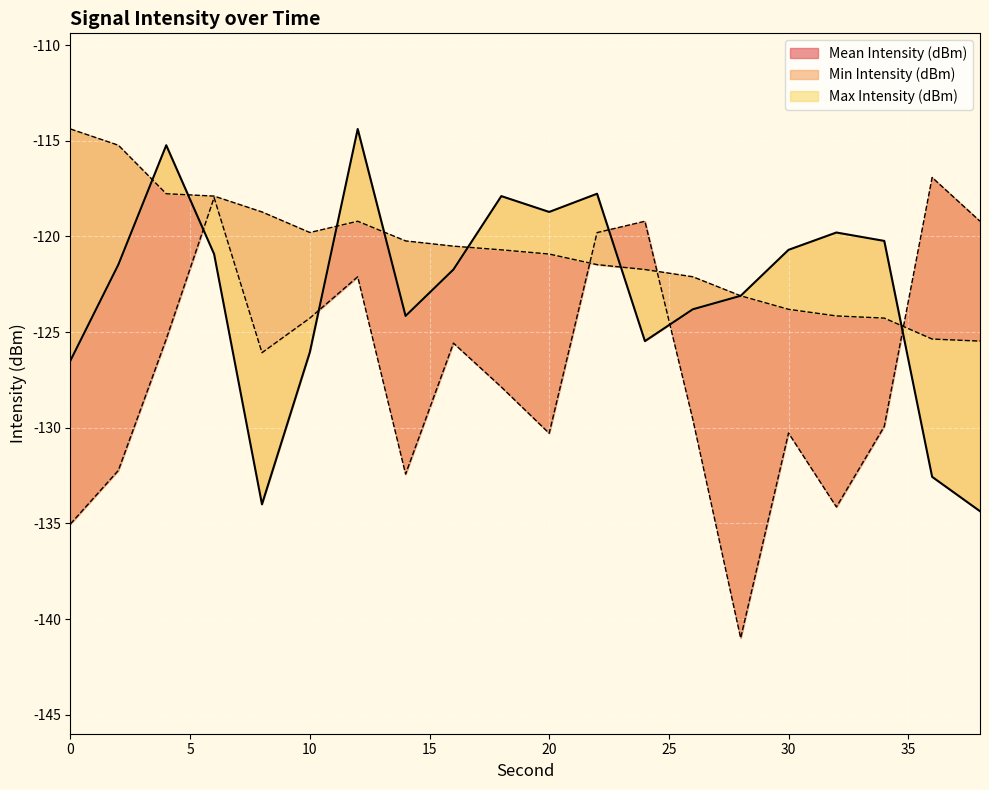

Where do Mean Intensity (dBm) and Min Intensity (dBm) first cross each other?

4 and 6